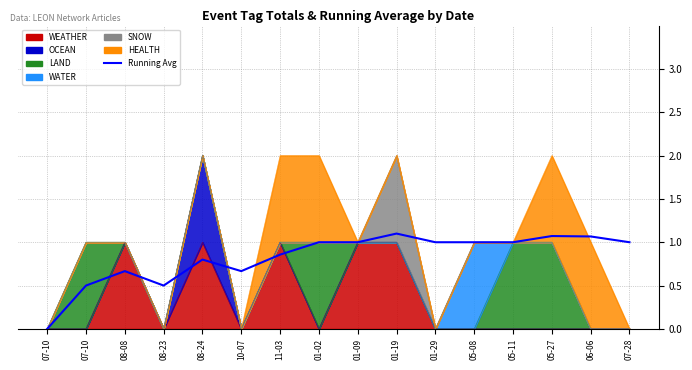

The value at 05-08 is 0.3. True or false?

False